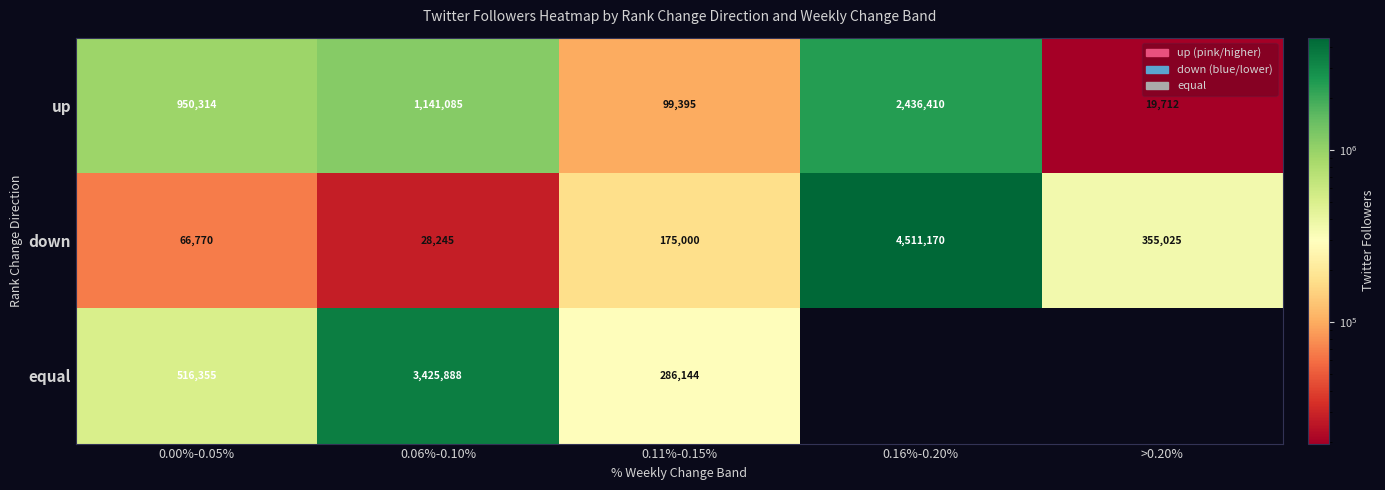

What is the difference between the second highest and second lowest values in the down series?

288255